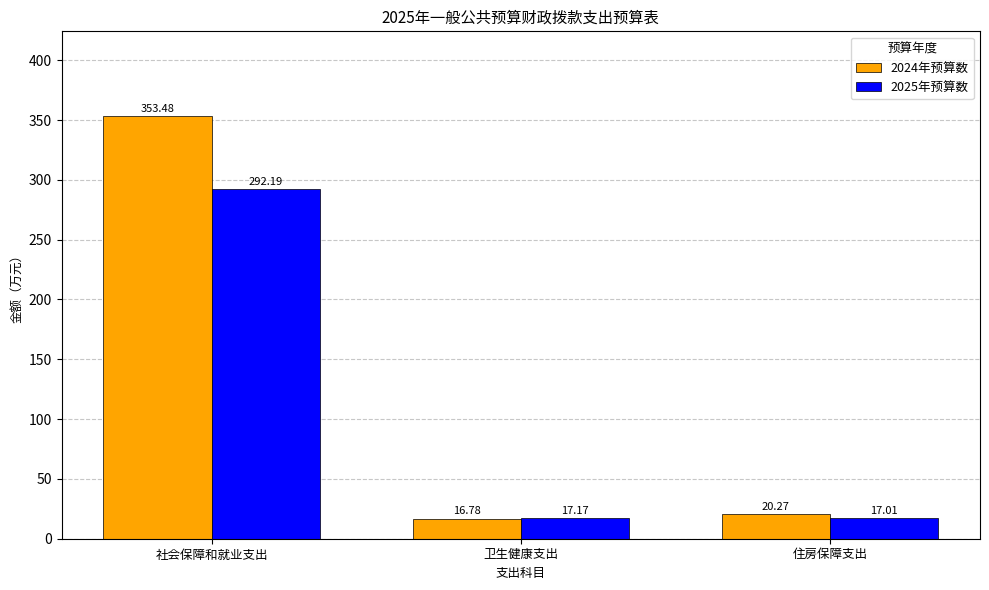

How many bars are there in each group?

2